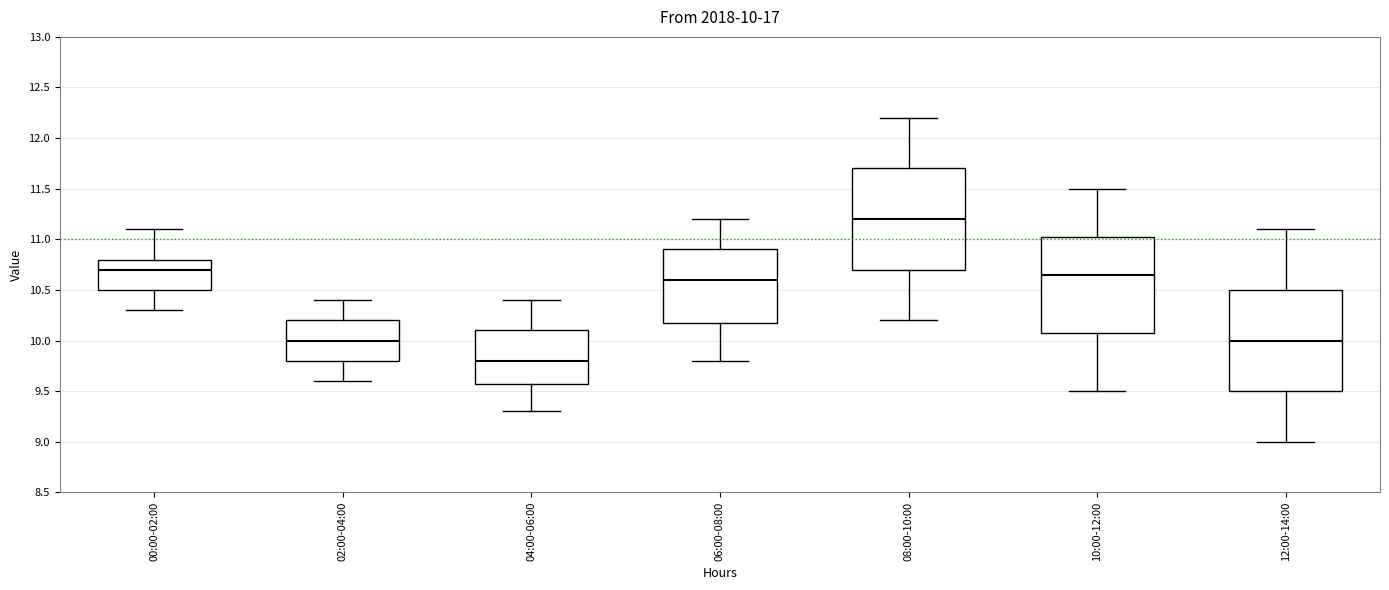

Which box's median line is the highest?

08:00-10:00